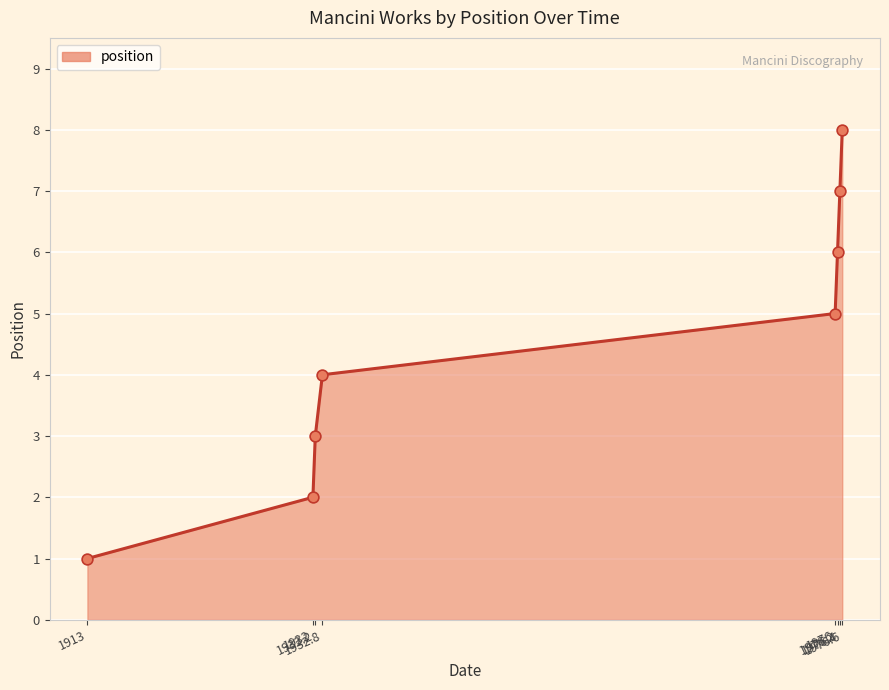

What is the sum of all values?

36